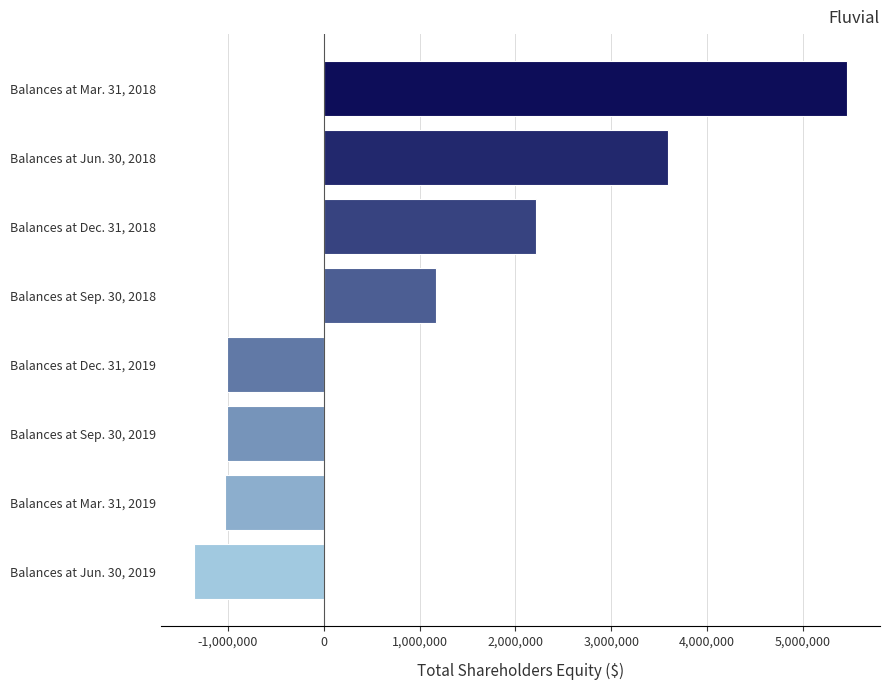

What is the difference between the second highest and second lowest values?

4620793